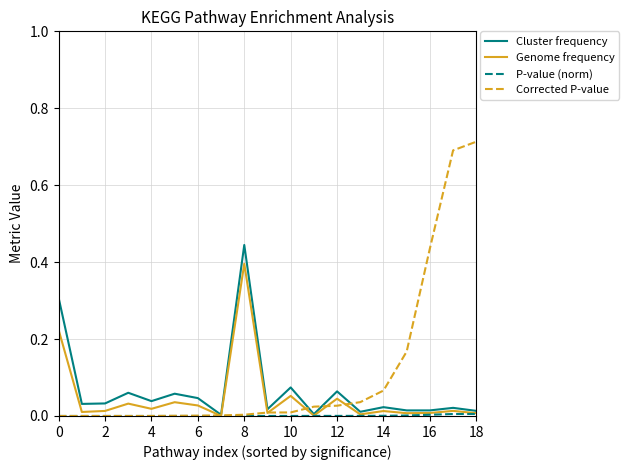

Which series has the widest spread of values?

Corrected P-value